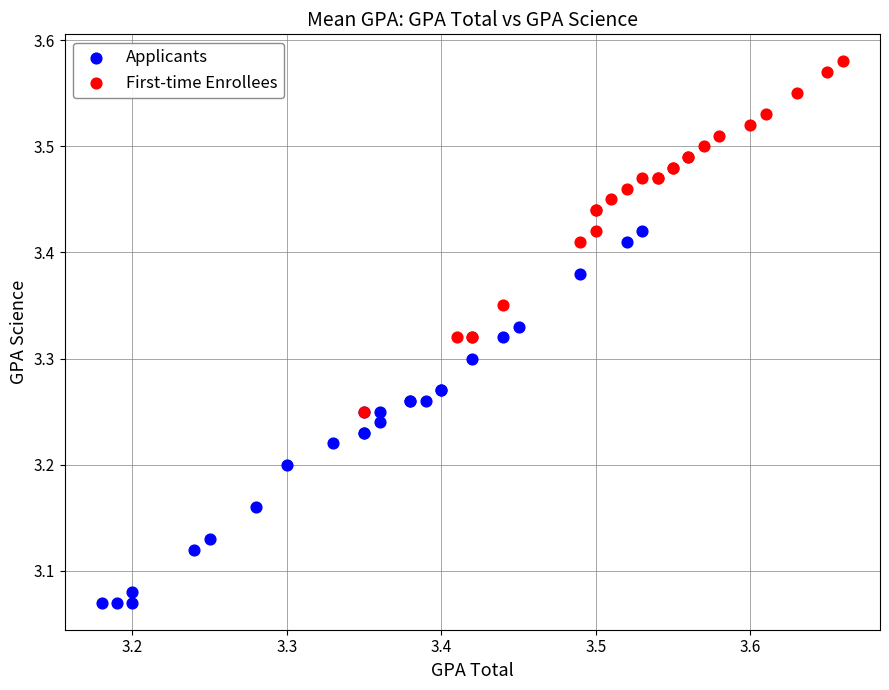

What are all the series names shown in the legend?

Applicants, First-time Enrollees